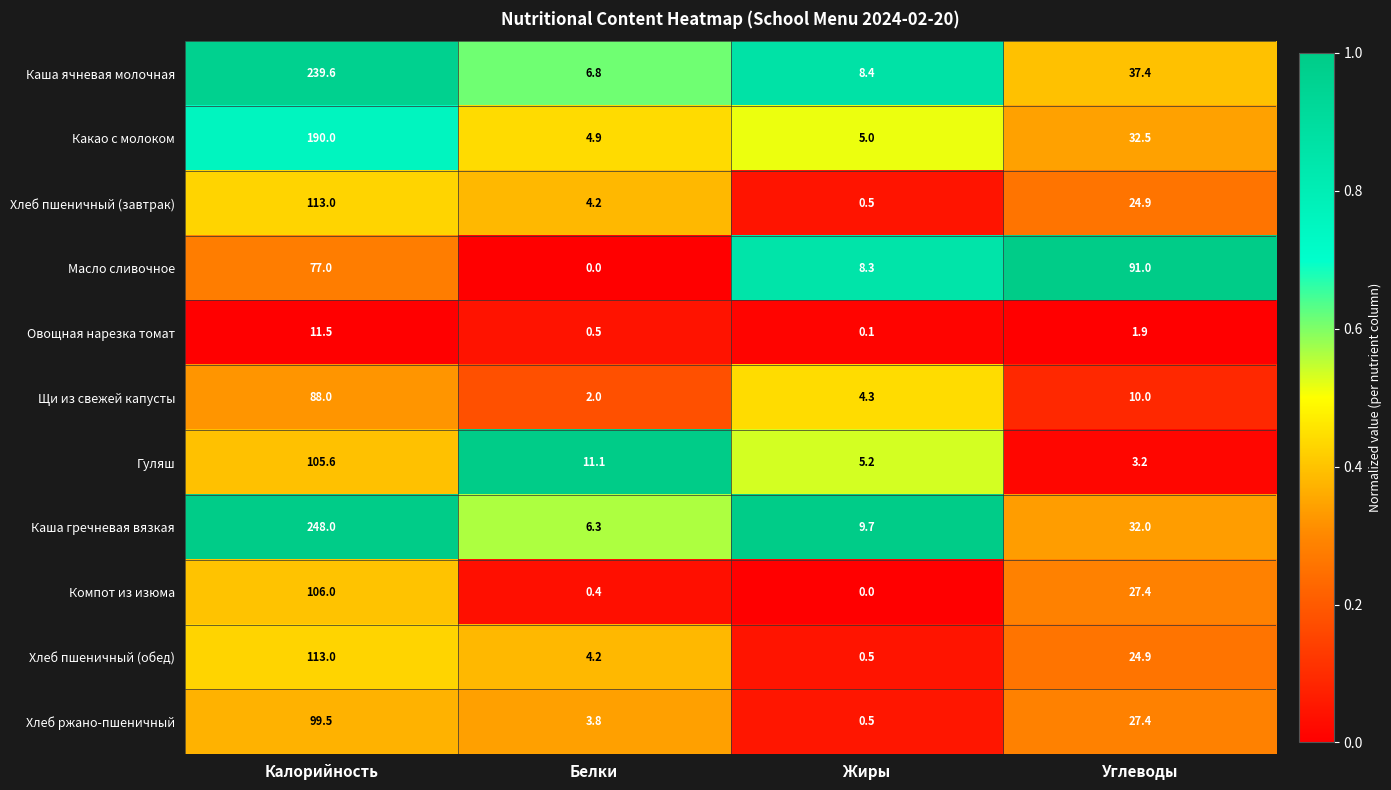

Where does the Какао с молоком series first go above 32?

Калорийность